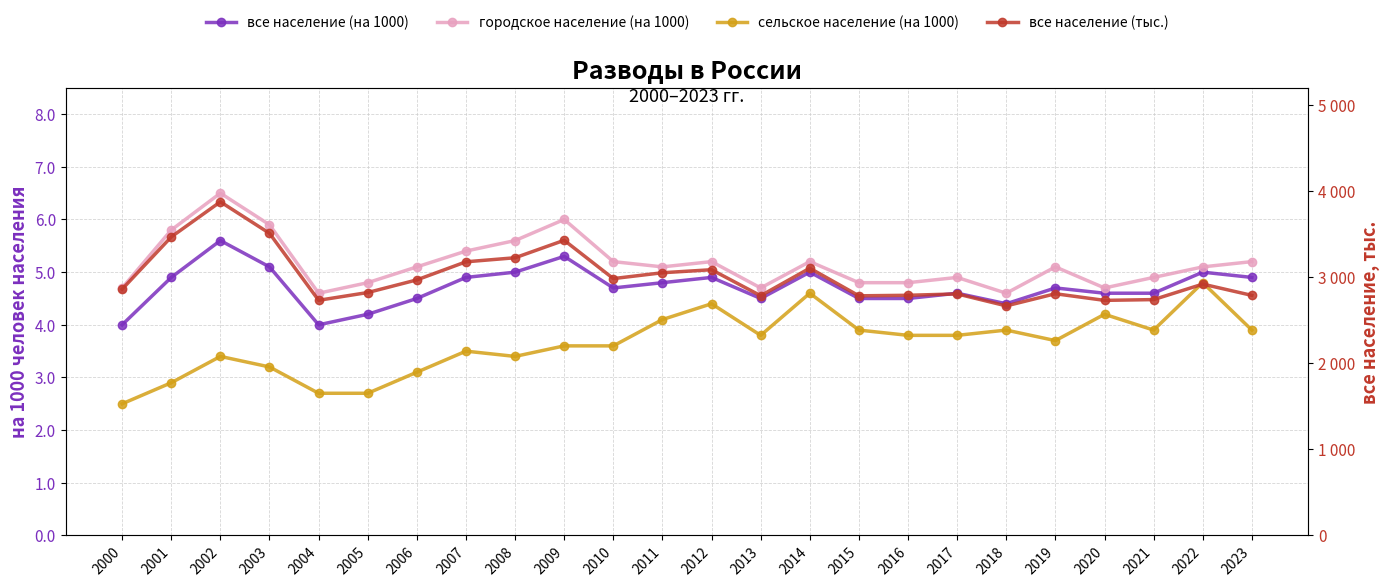

What is the total value across all series at 2017?

2819.3